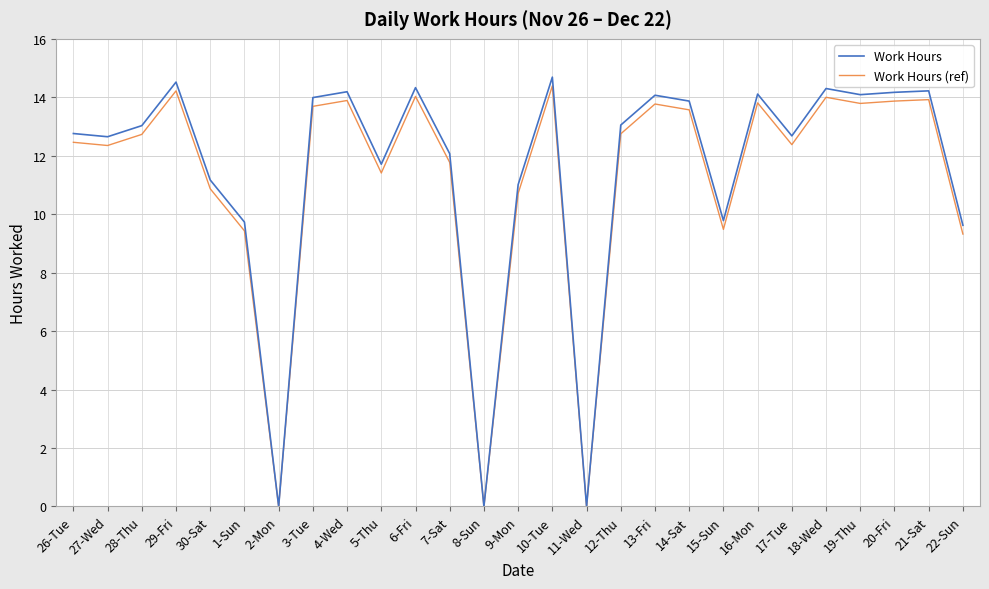

Is it true that Work Hours (ref) equals 13.6 at 14-Sat?

True